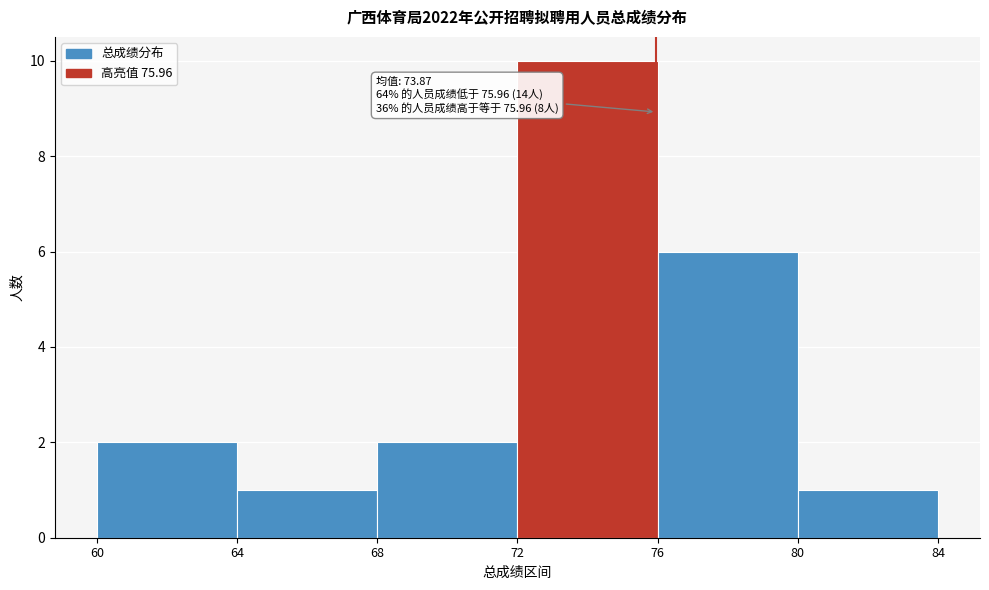

Which range on the x-axis has the tallest bar?

72 to 76